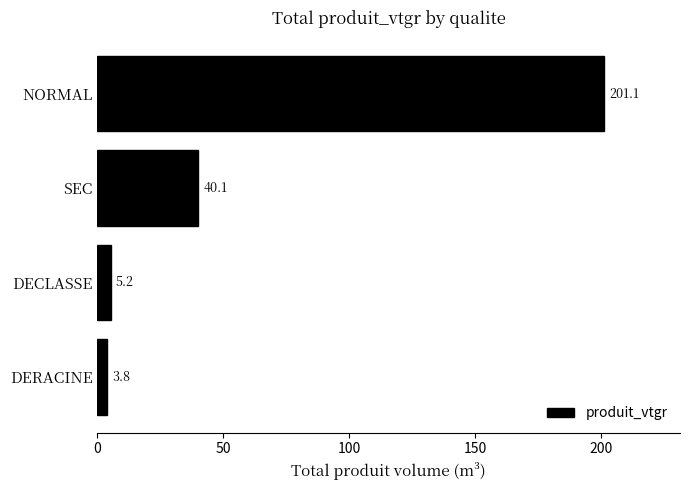

Are the bars horizontal?

Yes